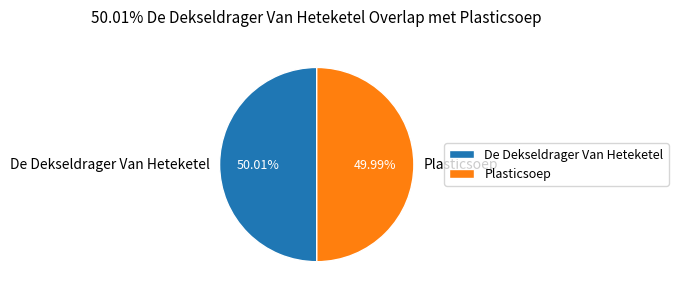

To the nearest percent, what percentage of the pie is De Dekseldrager Van Heteketel?

50%